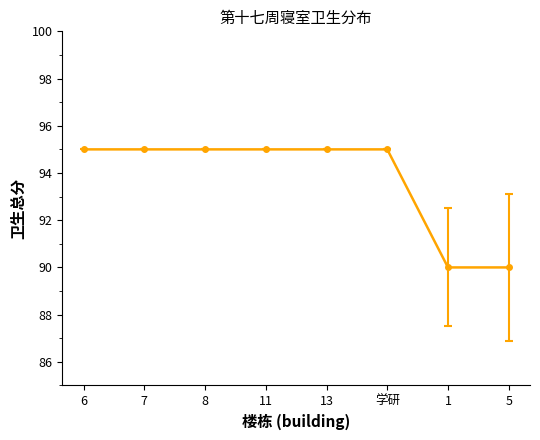

Does the chart have visible grid lines?

No